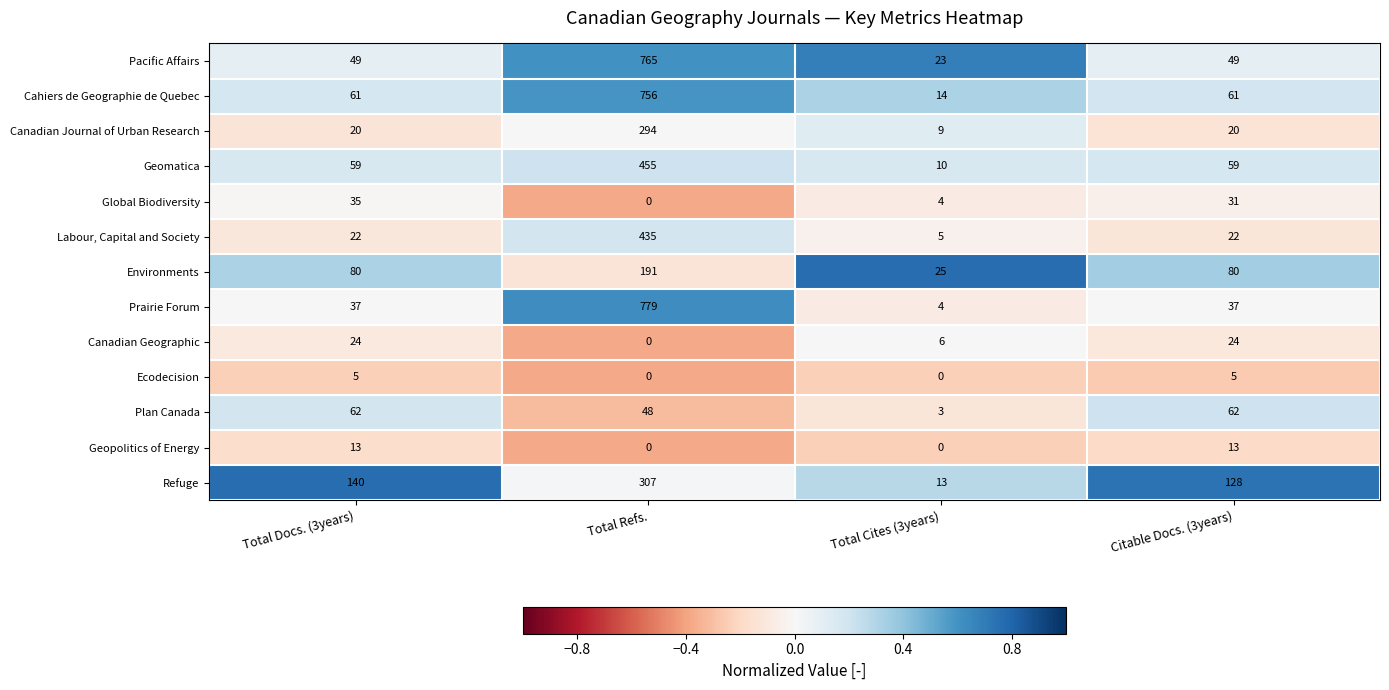

What is the spread (max minus min) of values at Citable Docs. (3years)?

123